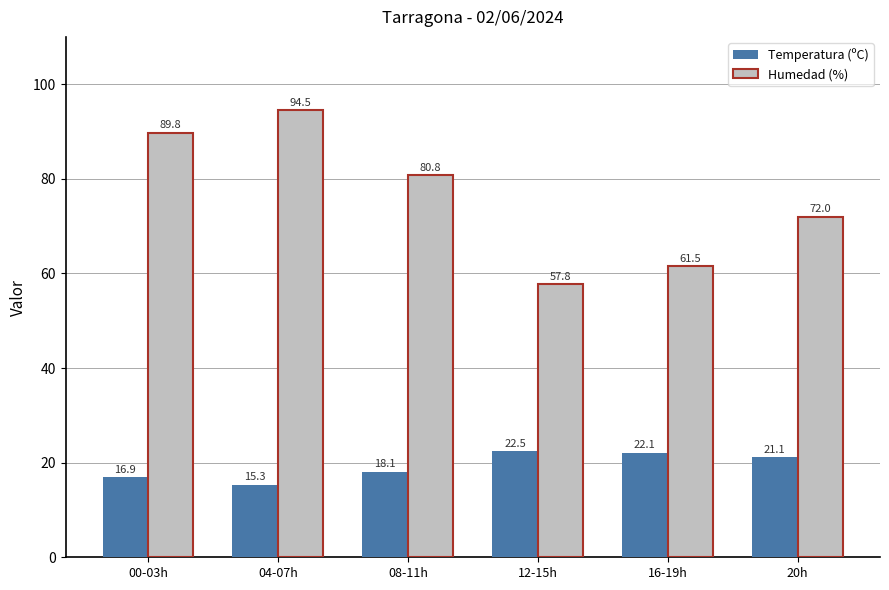

Reading left to right, extract all data points from this chart.

Temperatura (ºC): 00-03h=16.9	04-07h=15.3	08-11h=18.1	12-15h=22.5	16-19h=22.1	20h=21.1
Humedad (%): 00-03h=89.8	04-07h=94.5	08-11h=80.8	12-15h=57.8	16-19h=61.5	20h=72.0